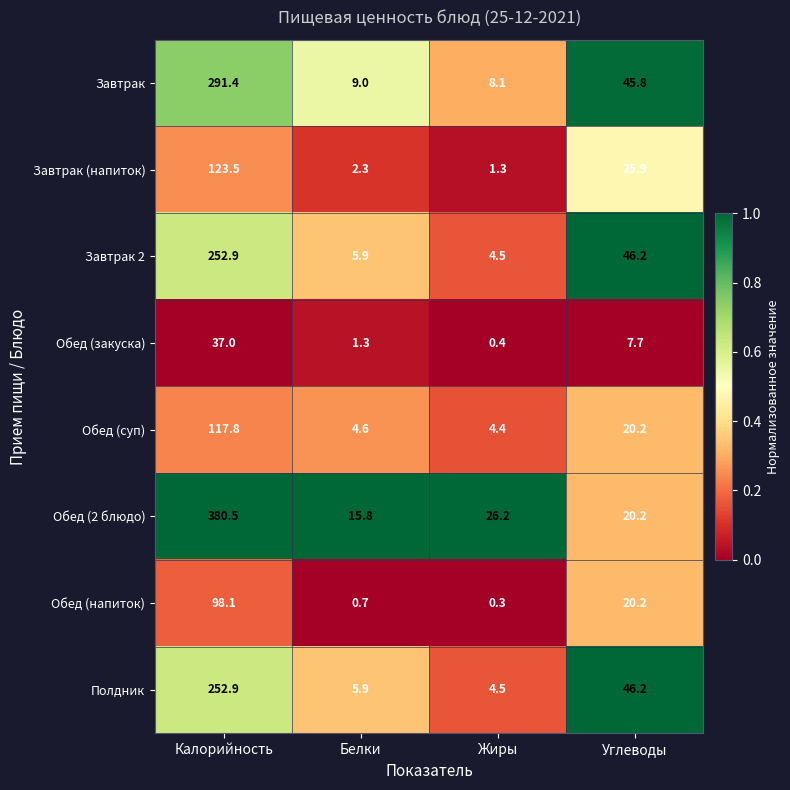

Where does the Завтрак (напиток) series first go above 25?

Калорийность